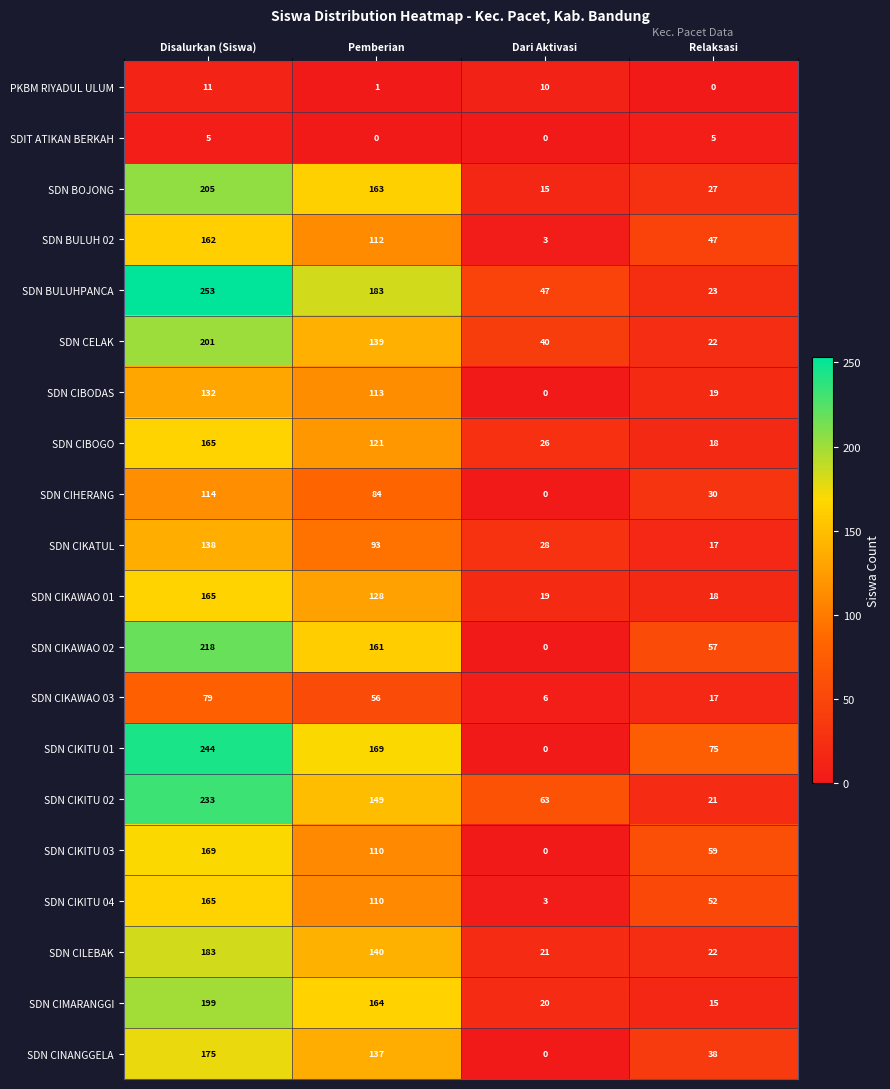

Rank the categories by SDN CIKATUL value from lowest to highest.

Relaksasi, Dari Aktivasi, Pemberian, Disalurkan (Siswa)